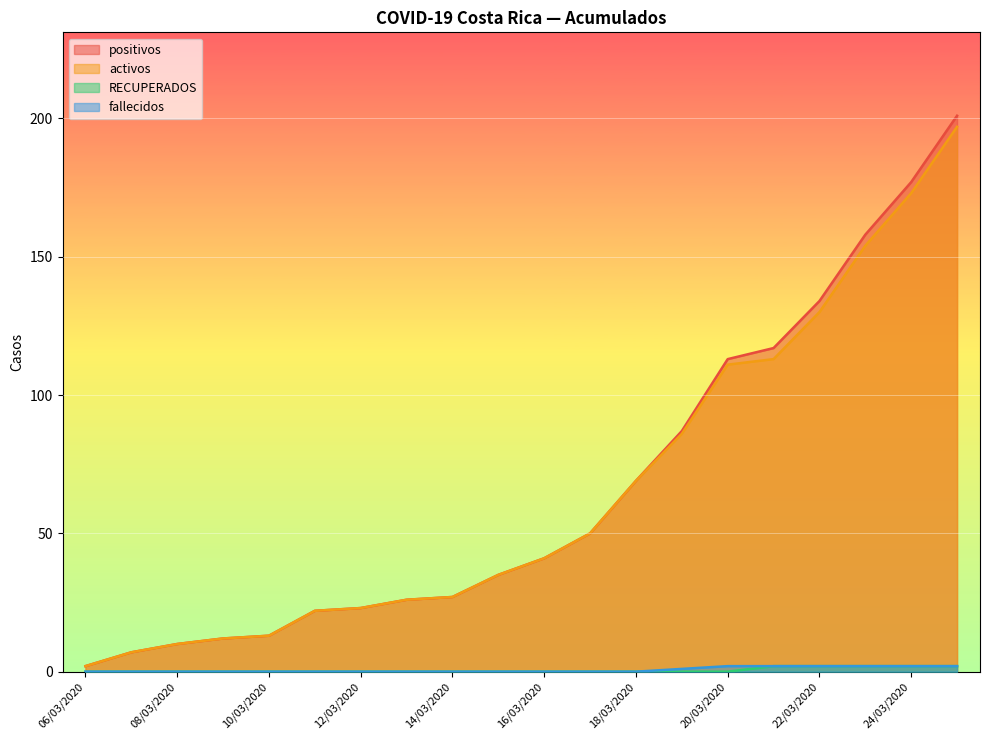

Where is activos nearest to the value 99?

20/03/2020